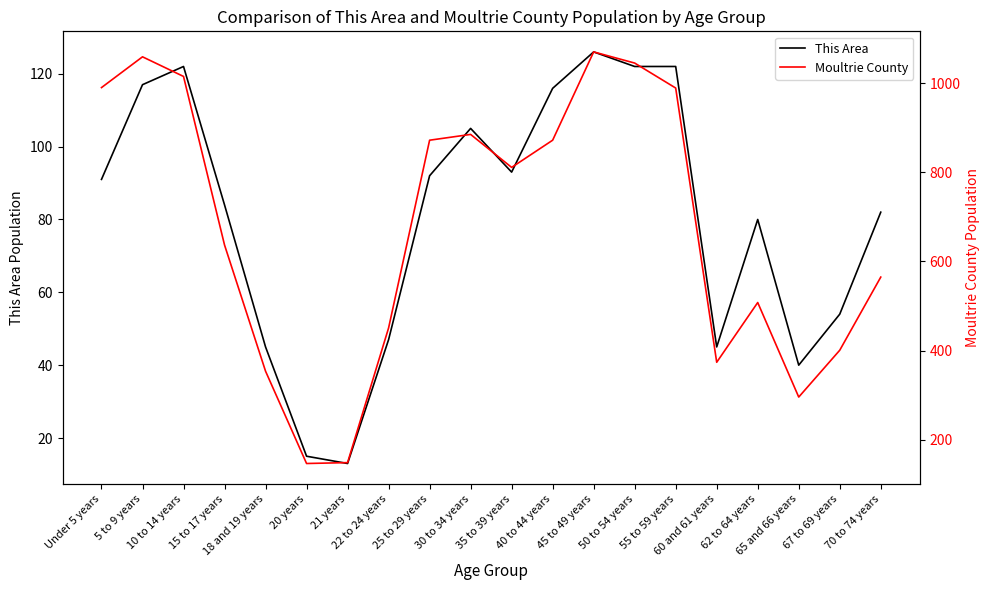

What is the maximum value for Moultrie County?

1070